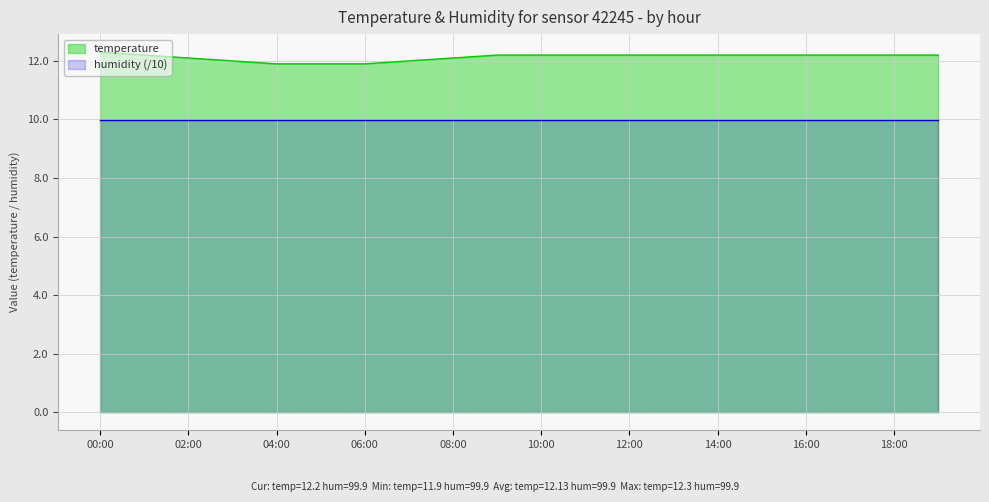

True or false: the data shows 12.3 at 00:00.

True